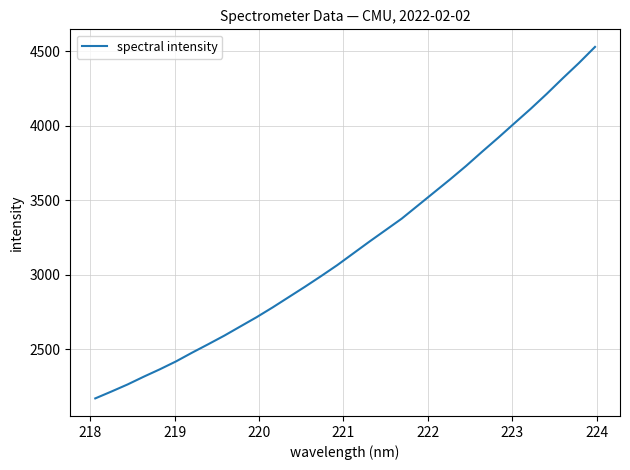

What is the maximum value shown in the chart?

4529.3